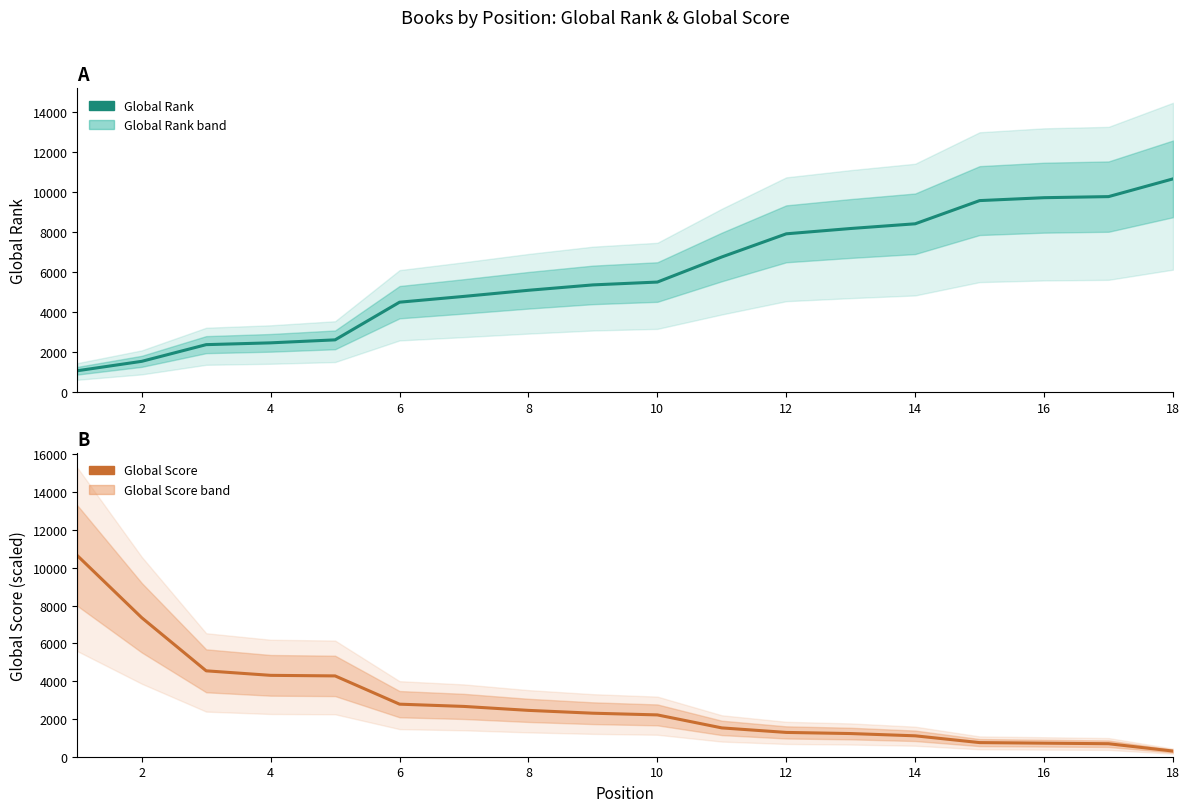

What is the greatest value displayed?

10648.0